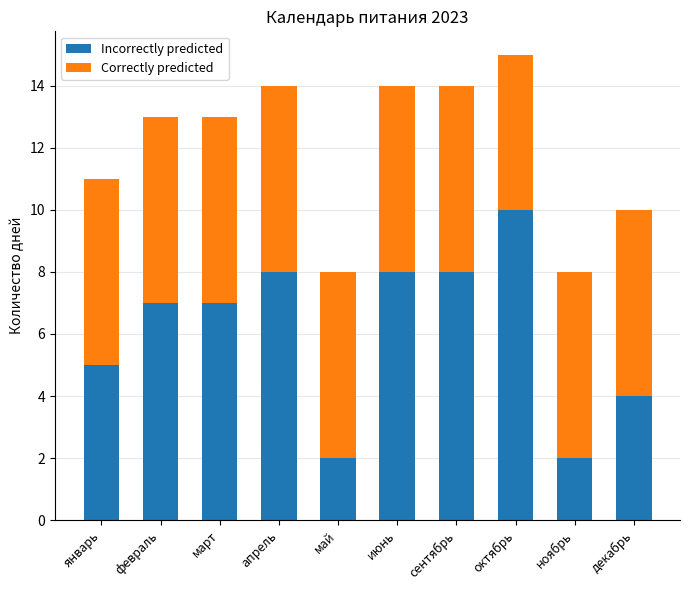

Reading left to right, what are the values for Incorrectly predicted?

январь=5	февраль=7	март=7	апрель=8	май=2	июнь=8	сентябрь=8	октябрь=10	ноябрь=2	декабрь=4